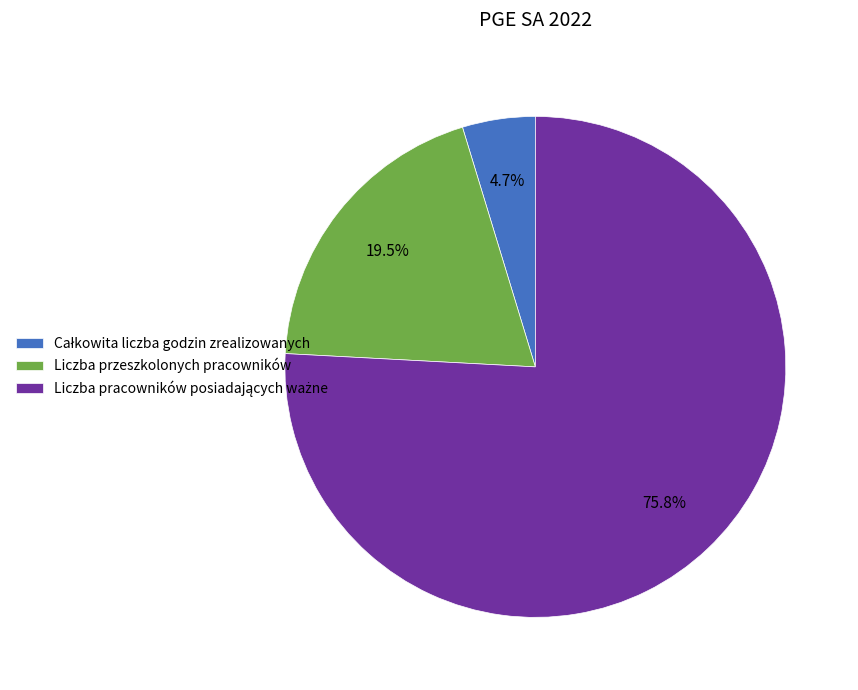

Does any single category account for the majority?

Yes